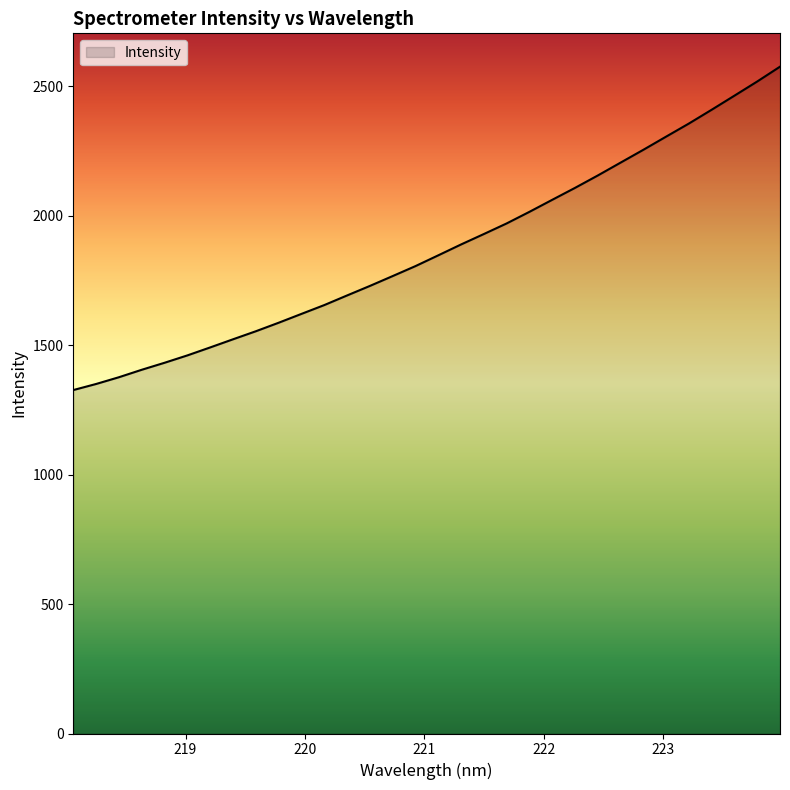

What is the maximum value shown in the chart?

2576.3